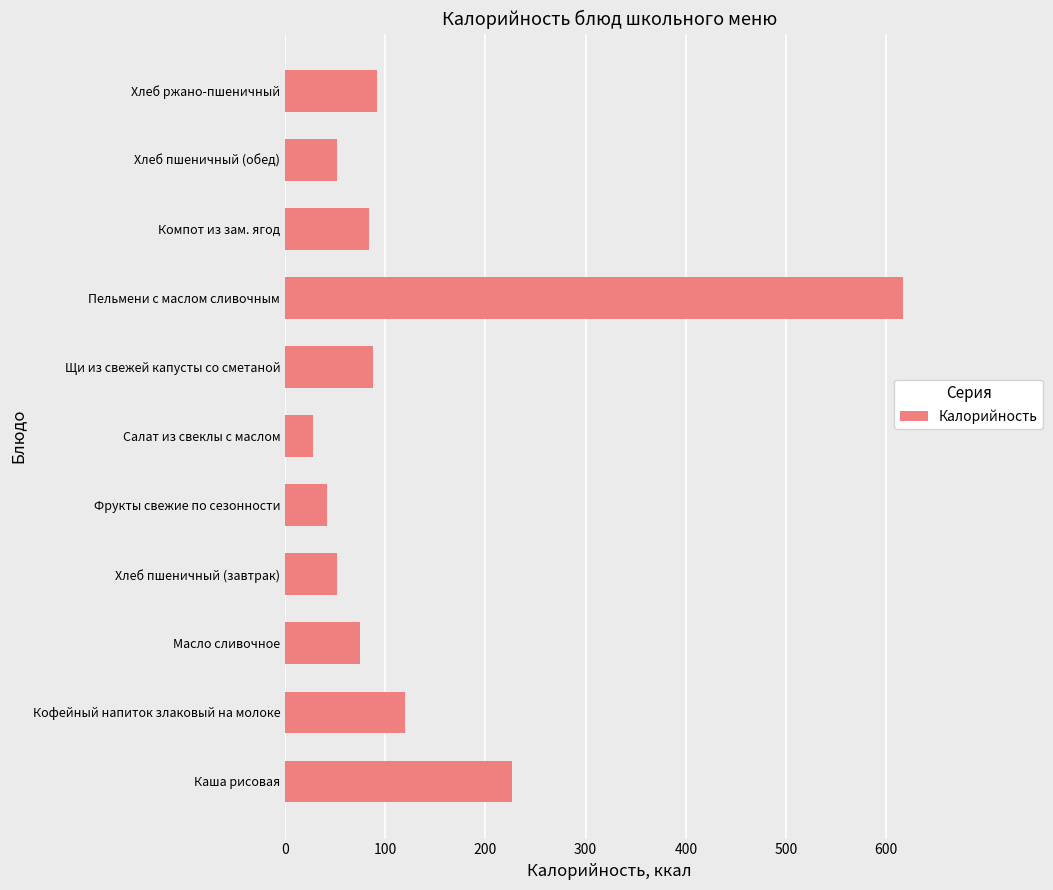

The chart shows a value of 226.5 at Каша рисовая. True or false?

True